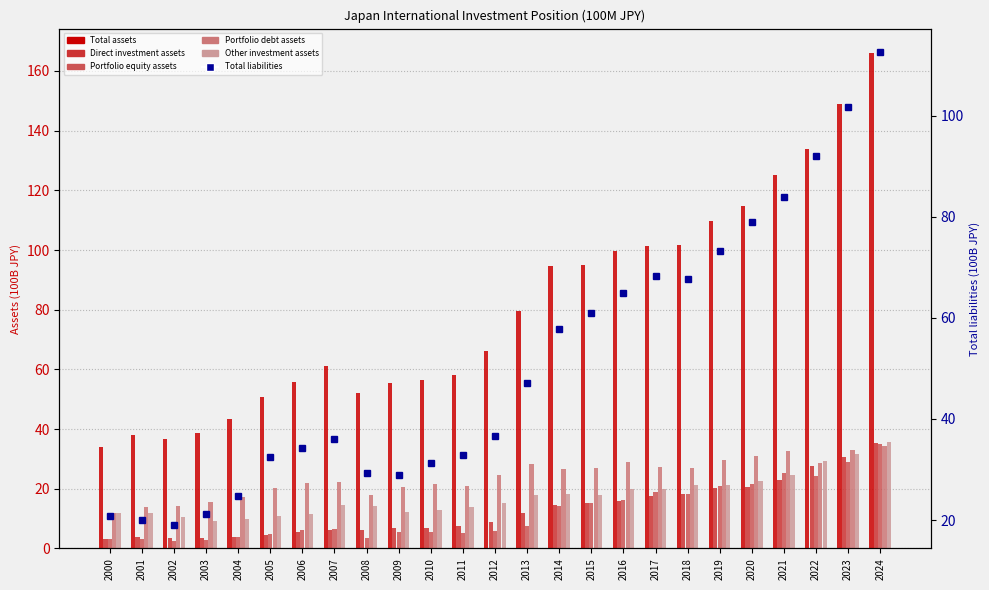

What is the greatest value displayed?

165.9